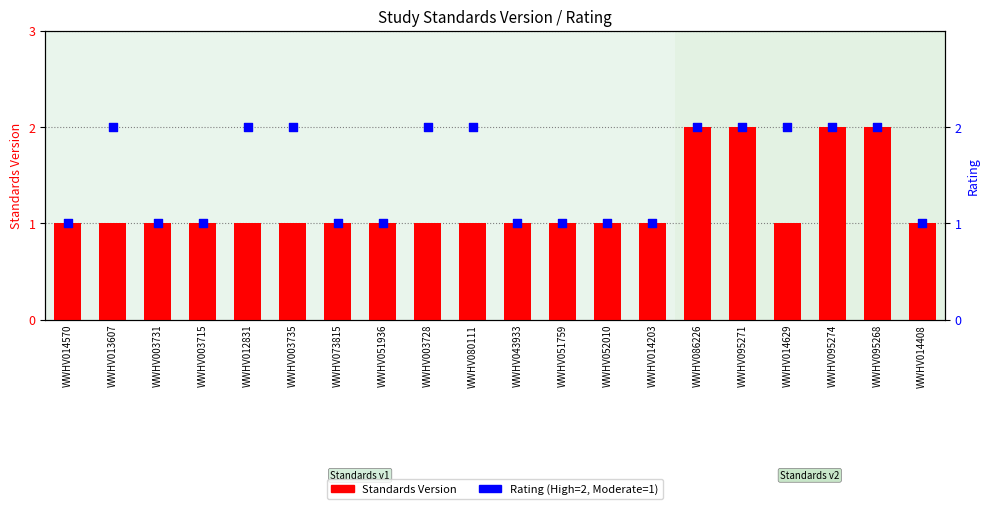

Is the value of Rating (High=2, Mod=1) at WWHV014408 greater than the value of Standards Version at WWHV052010?

No